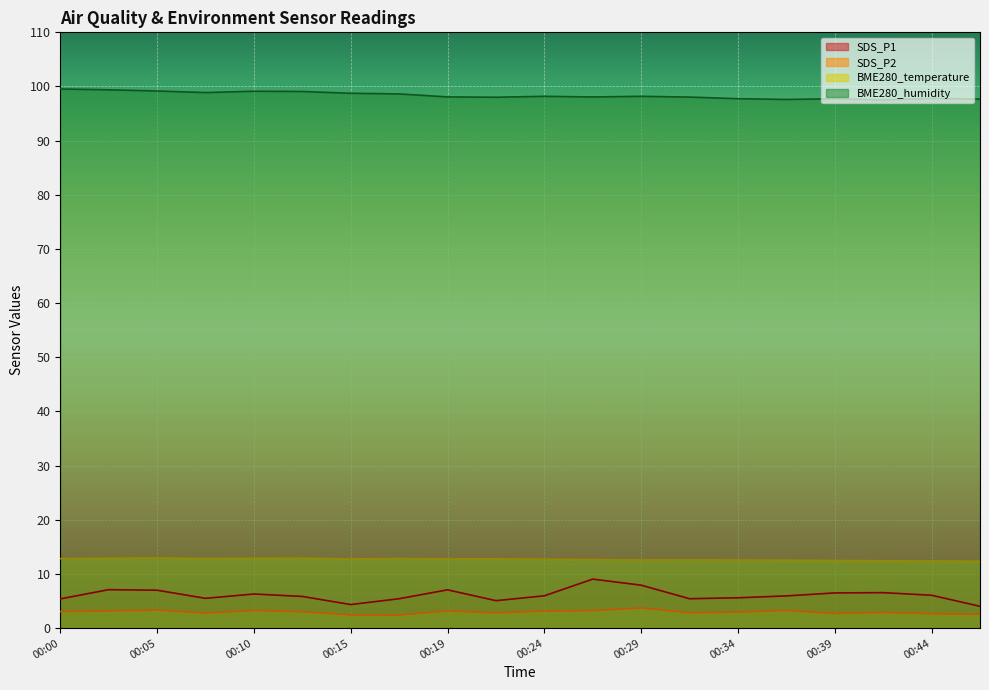

Where is the first local minimum for SDS_P1?

00:07